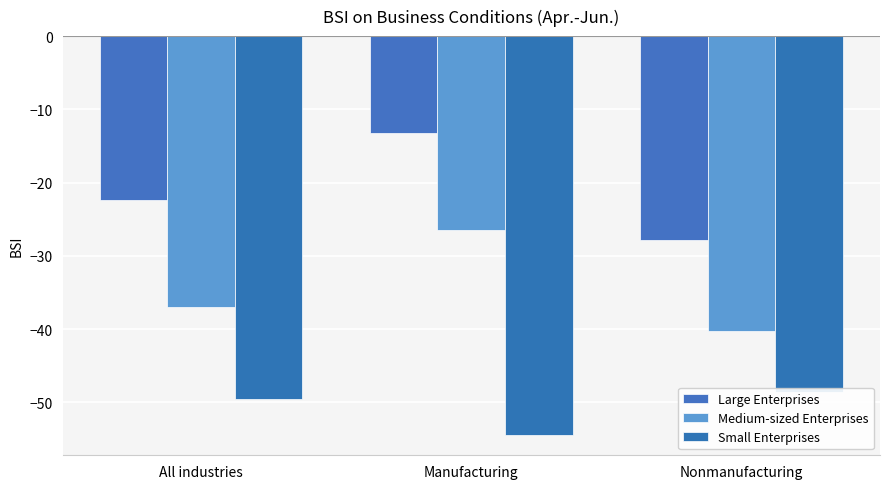

How many data points in Medium-sized Enterprises are less than -37?

1